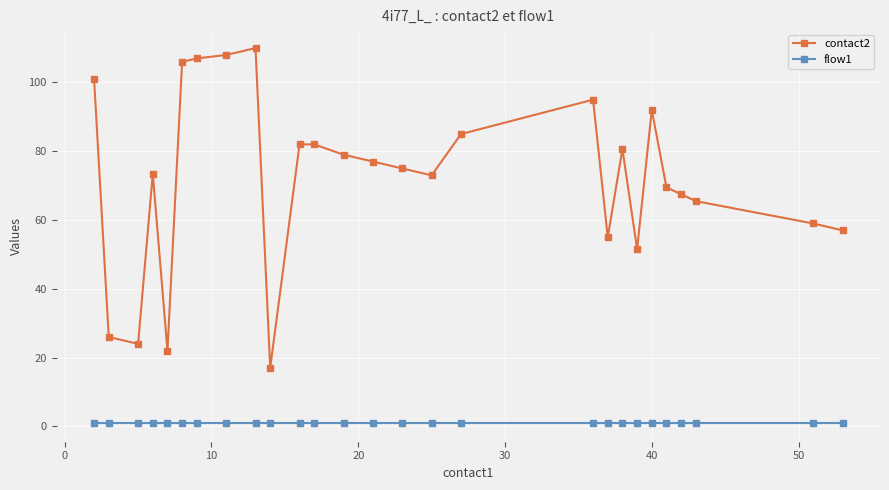

What is the average value of the contact2 series?

71.9